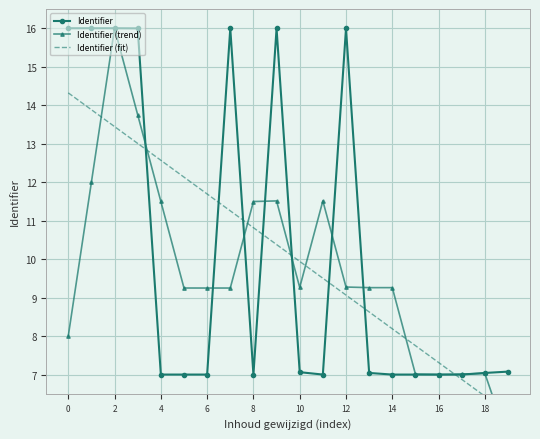

What is the spread (max minus min) of values at 19?

1.8